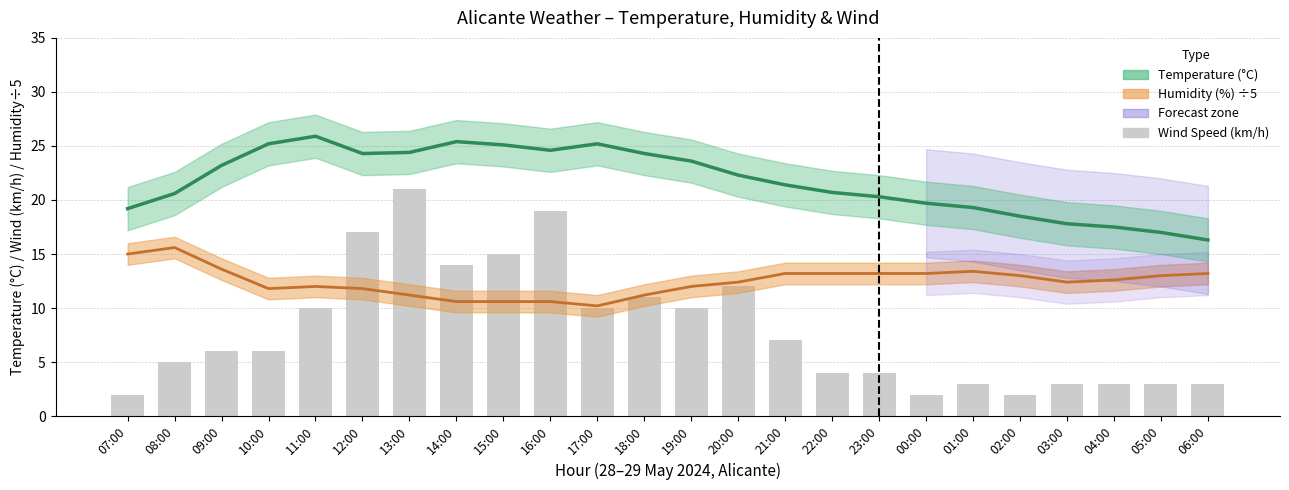

What is the spread (max minus min) of values at 04:00?

14.5